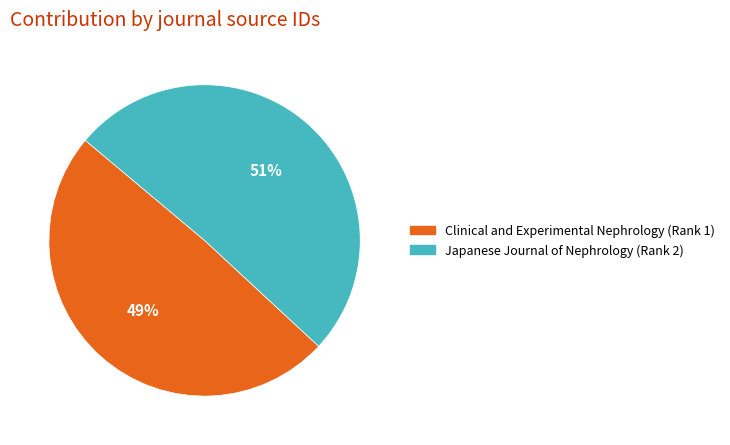

Which category has the smallest portion of the pie?

Clinical and Experimental Nephrology (Rank 1)